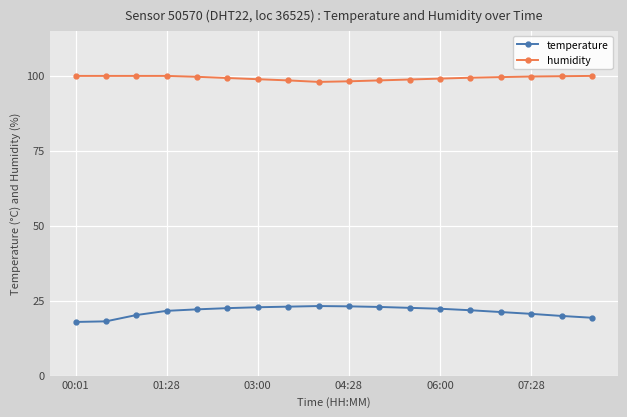

What are all the series names shown in the legend?

temperature, humidity